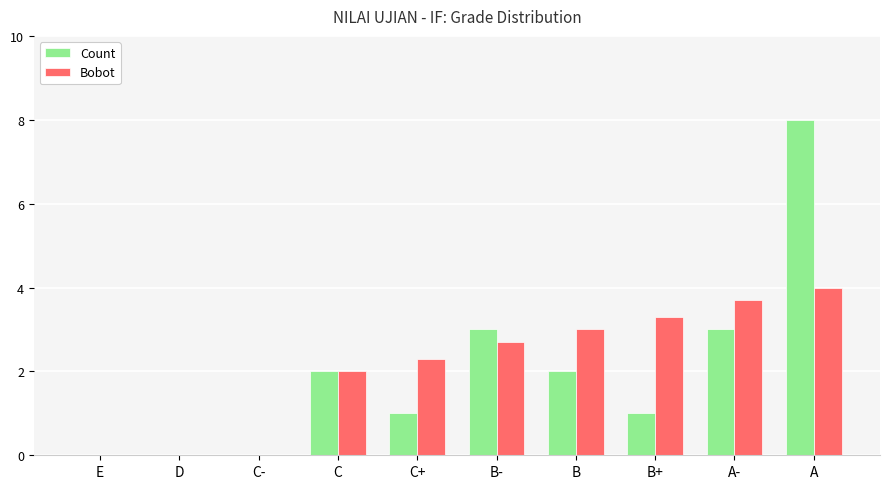

What is the sum of all Count values?

20.0